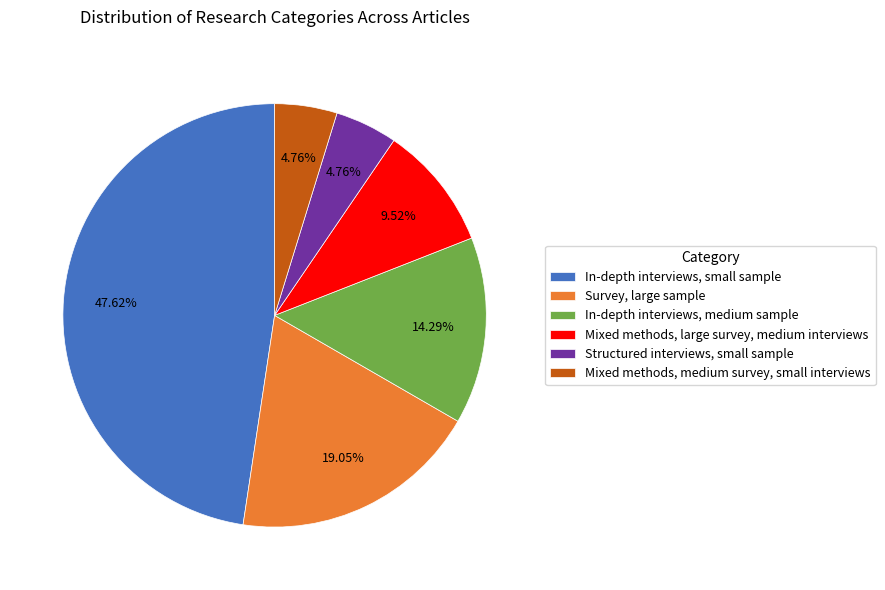

Between Survey, large sample and Mixed methods, medium survey, small interviews, which is larger?

Survey, large sample